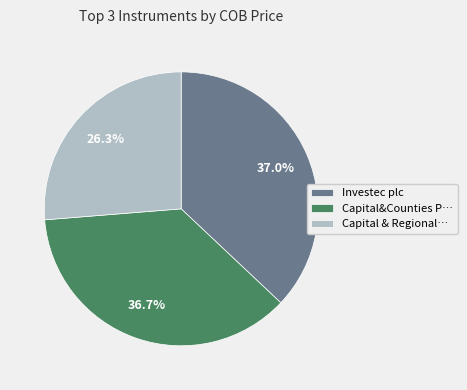

Count the number of slices in the pie.

3